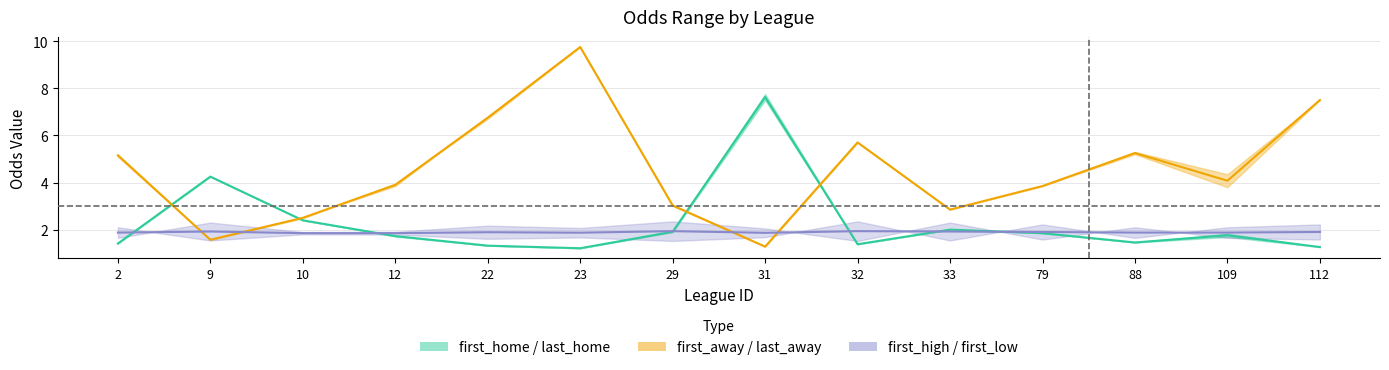

What is the difference between the maximum and minimum values in the last_home series?

6.3